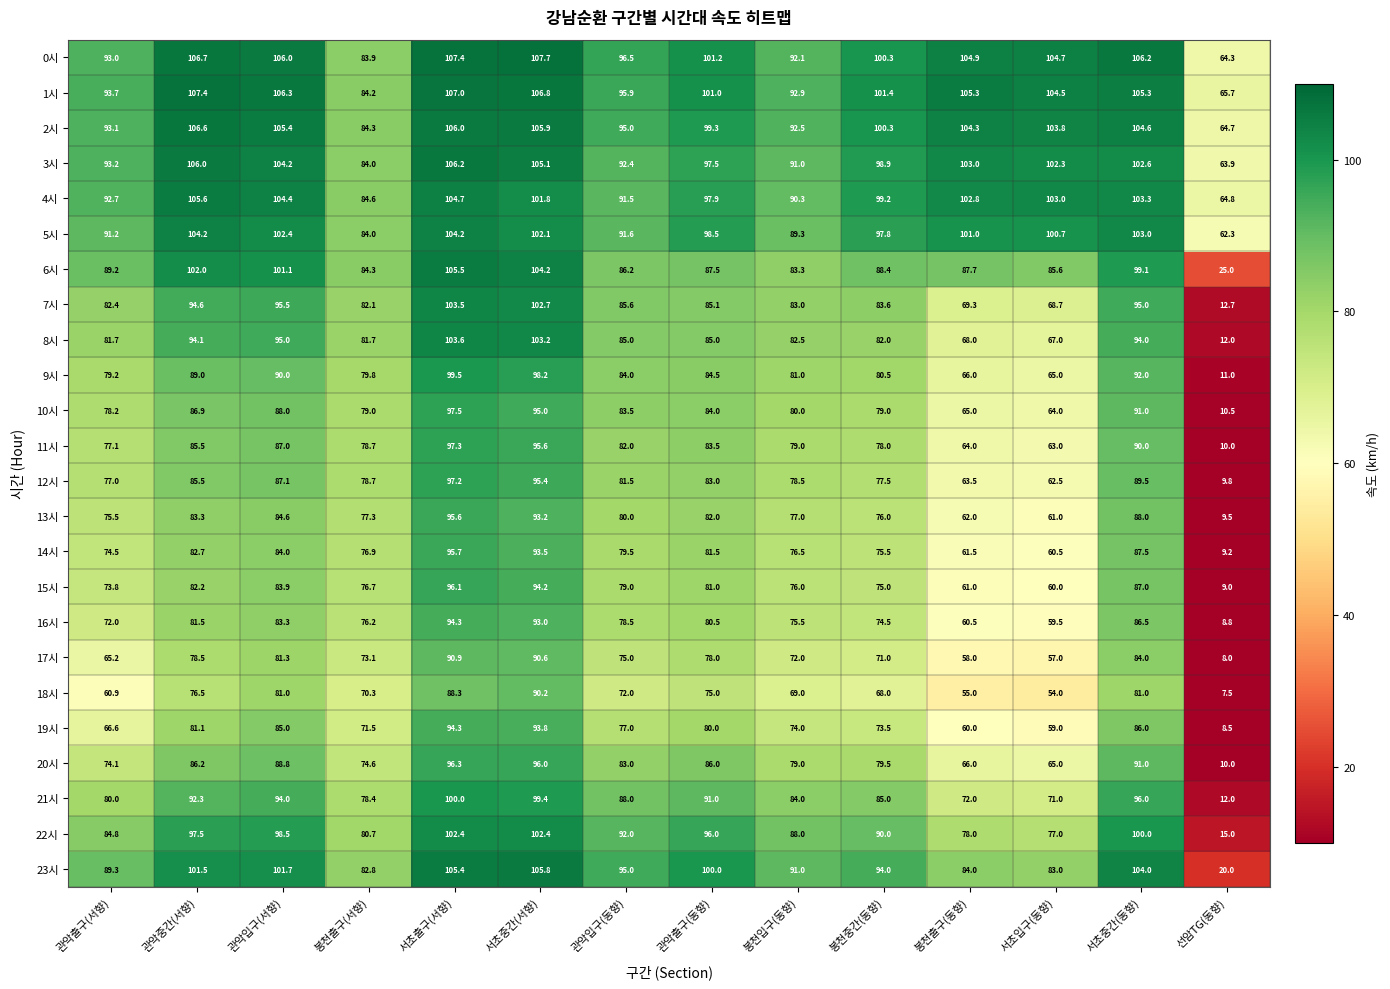

Between 관악출구(서향) and 관악입구(서향), which series saw the biggest shift?

18시